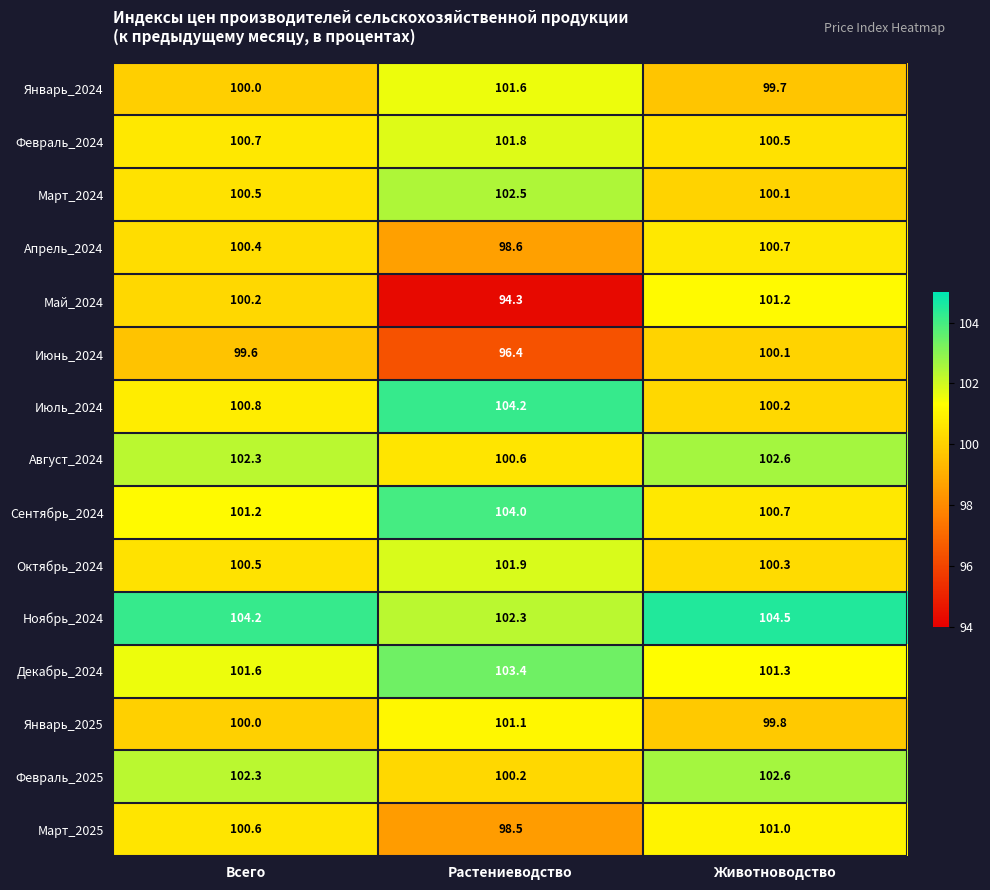

Read the Декабрь_2024 value at Растениеводство.

103.4